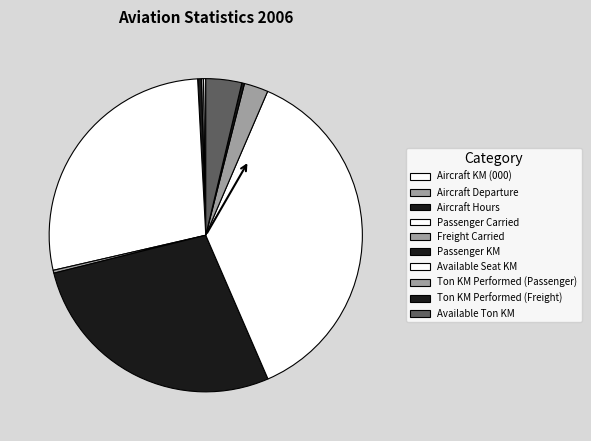

Rank the categories by value from highest to lowest.

Available Seat KM, Passenger Carried, Passenger KM, Available Ton KM, Ton KM Performed (Passenger), Aircraft Hours, Freight Carried, Ton KM Performed (Freight), Aircraft KM (000), Aircraft Departure